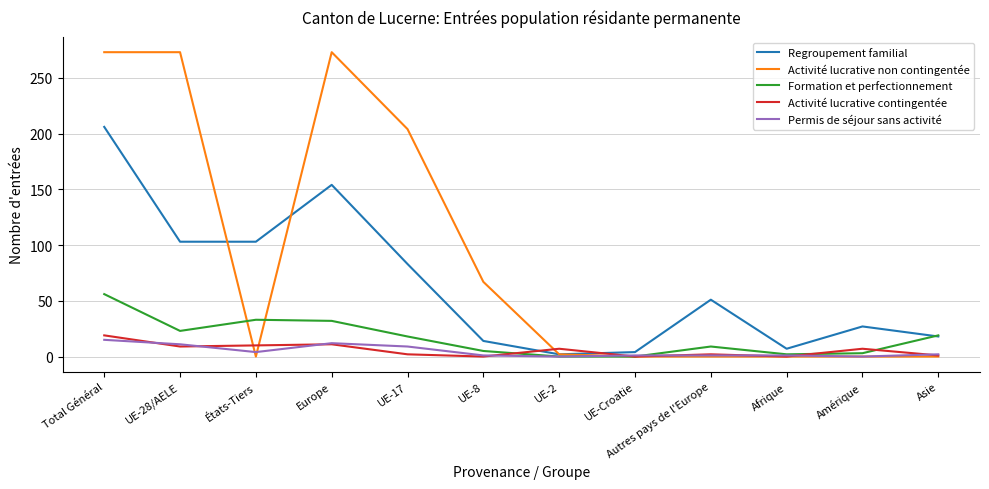

What position from the right is Europe?

9